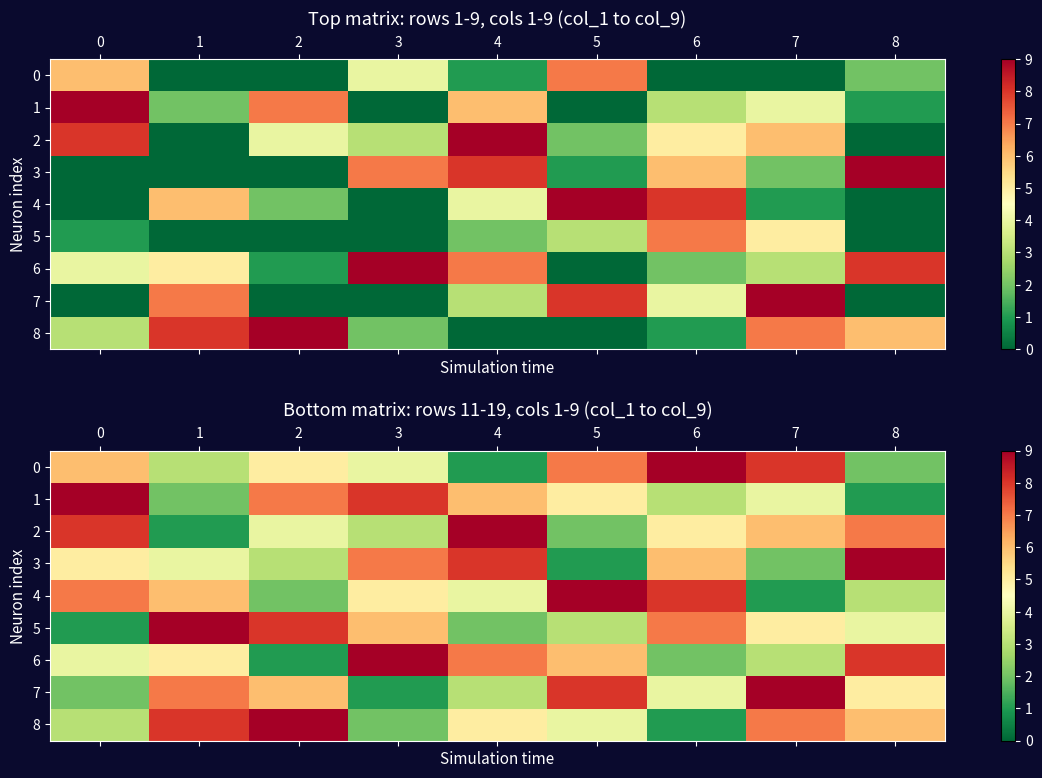

List the series in order of their peak value, highest first.

0, 1, 2, 3, 4, 5, 6, 7, 8